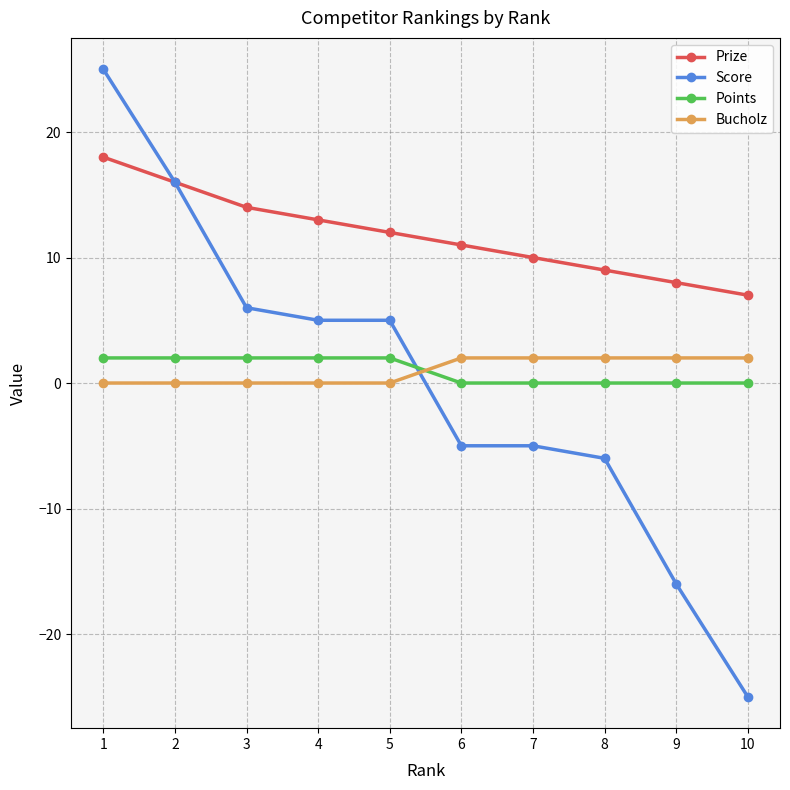

Is this an area chart (filled region under the line)?

No